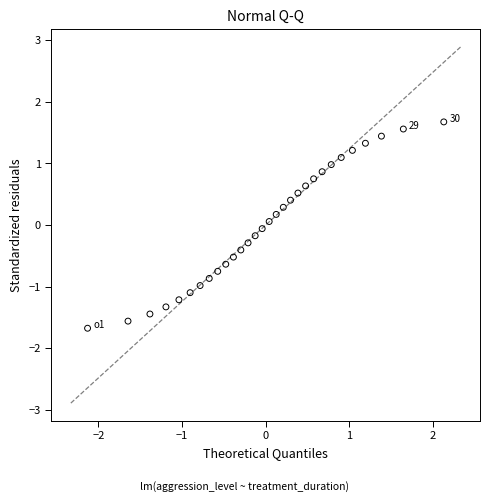

What is the range of Y values (max minus min)?

3.4